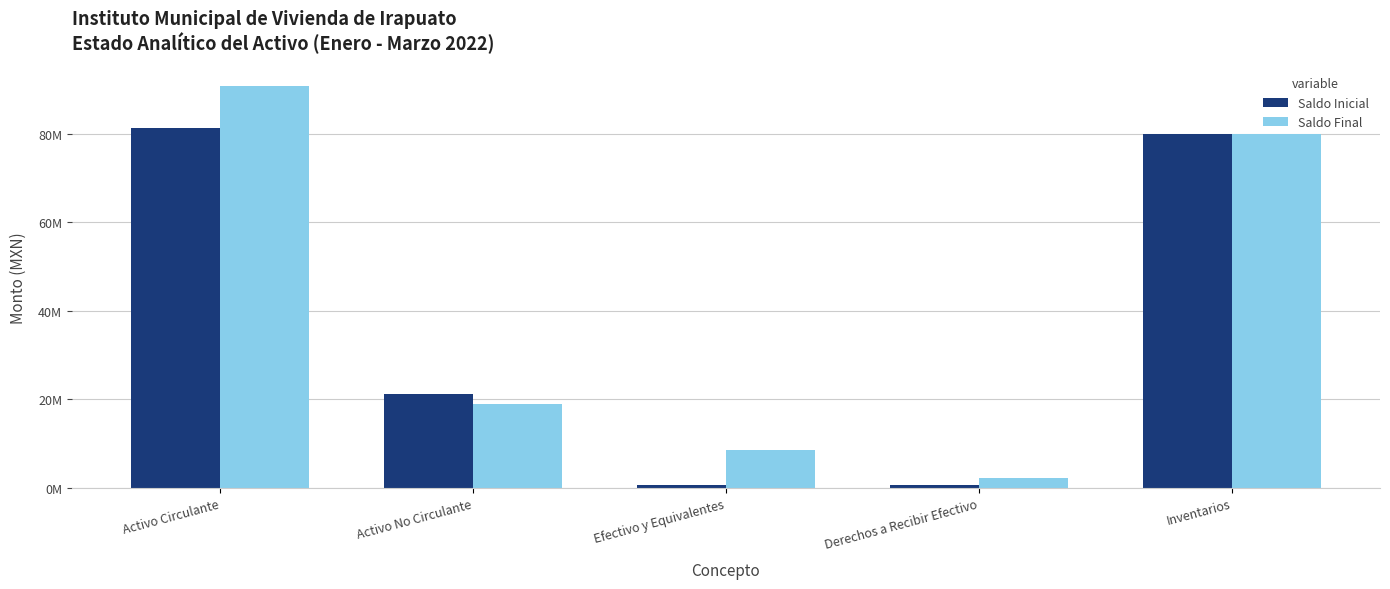

Rank the series by their maximum value, from highest to lowest.

Saldo Final, Saldo Inicial